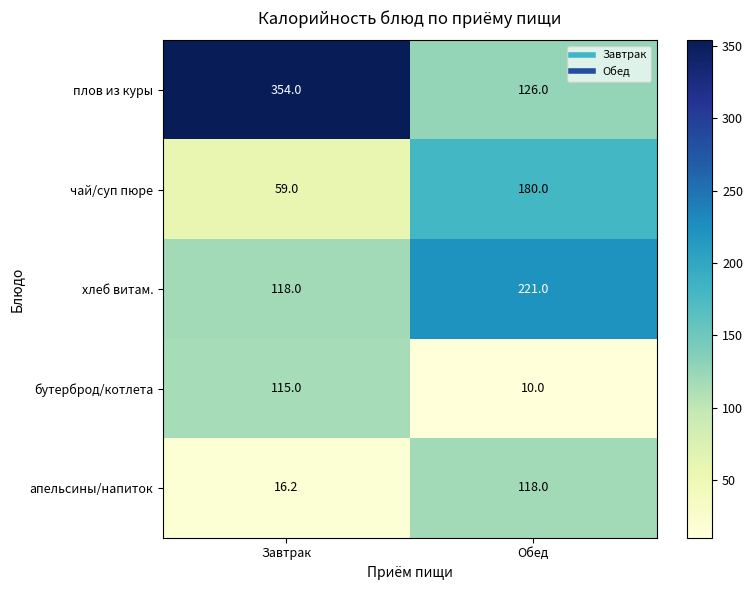

Which series has the largest total across all categories?

плов из куры